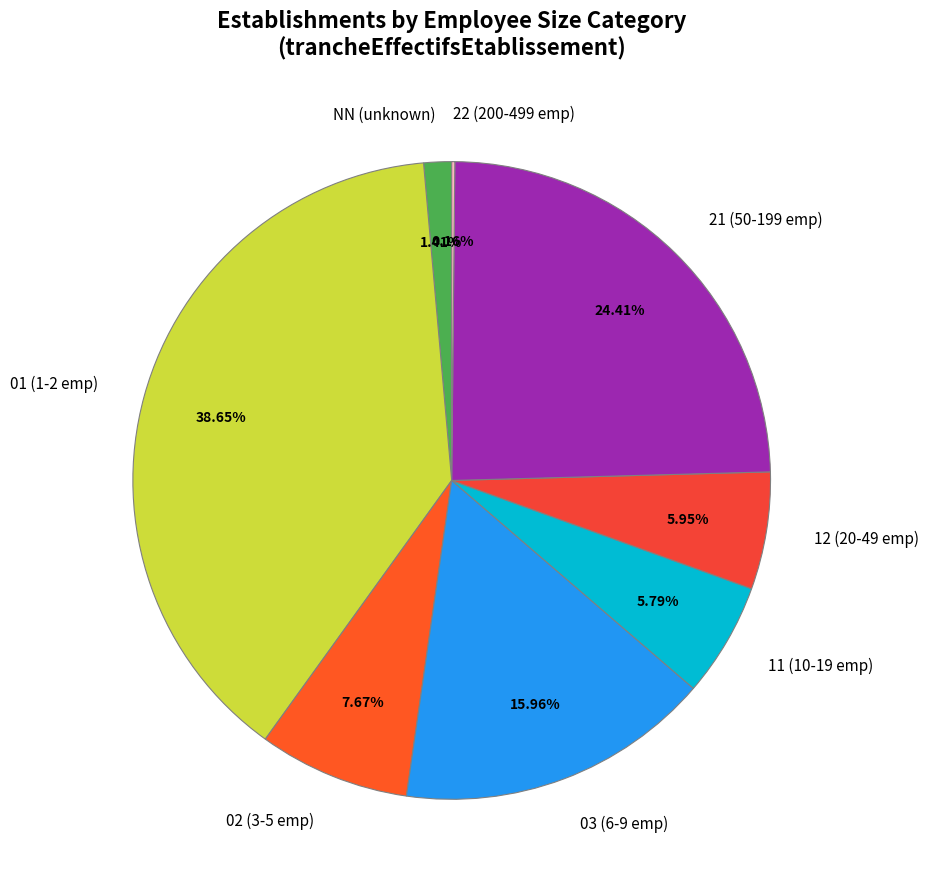

Does 12 (20-49 emp) represent more than half of the total?

No